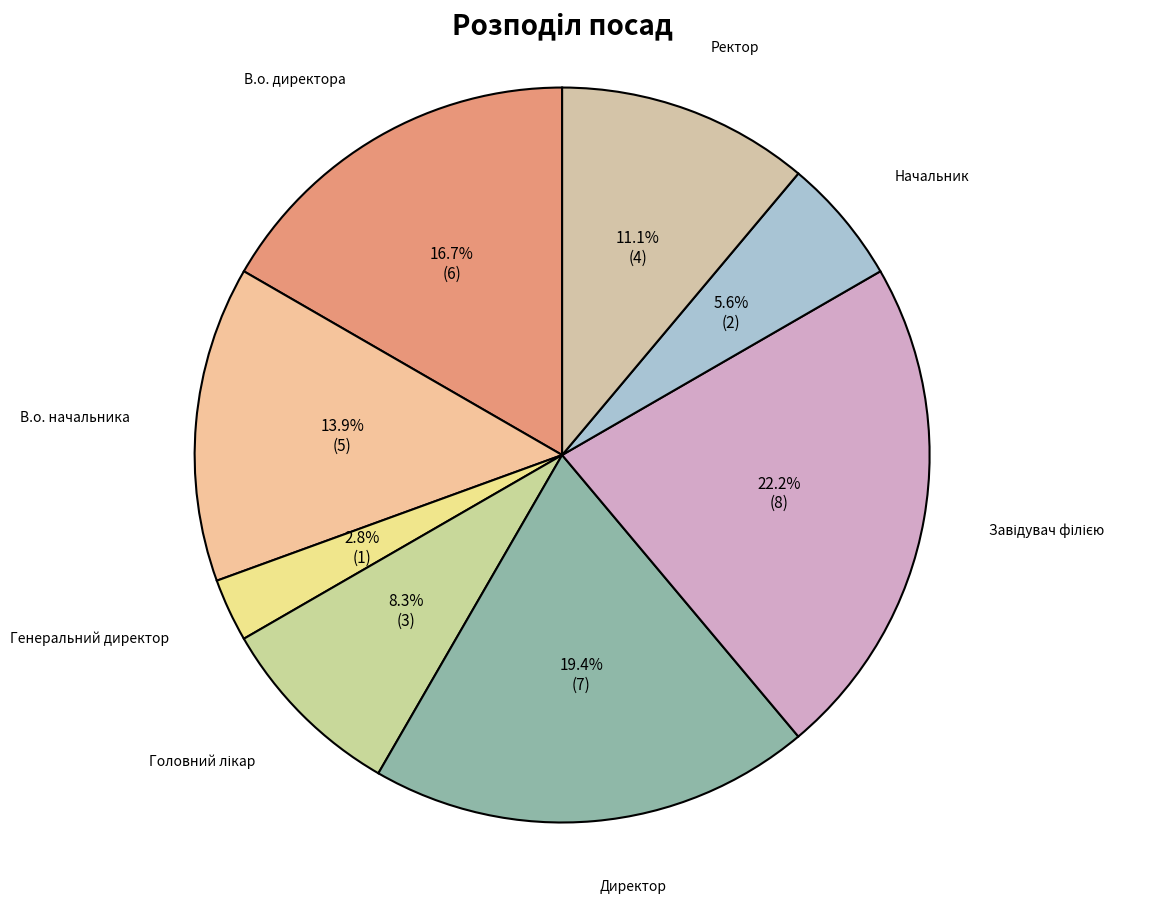

How much of the chart is everything except Директор?

80.6%